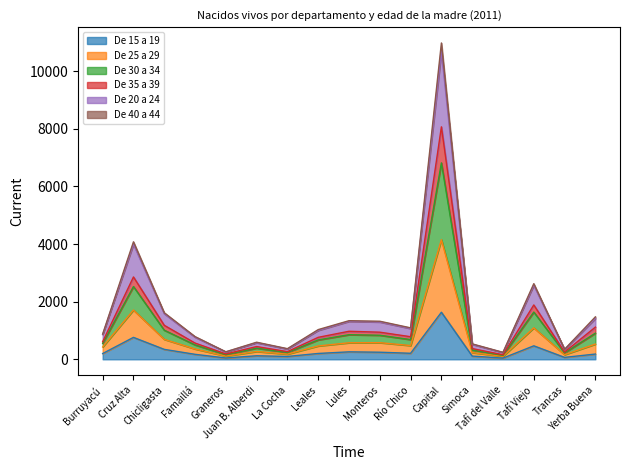

Does the chart display data point markers on the line(s)?

No